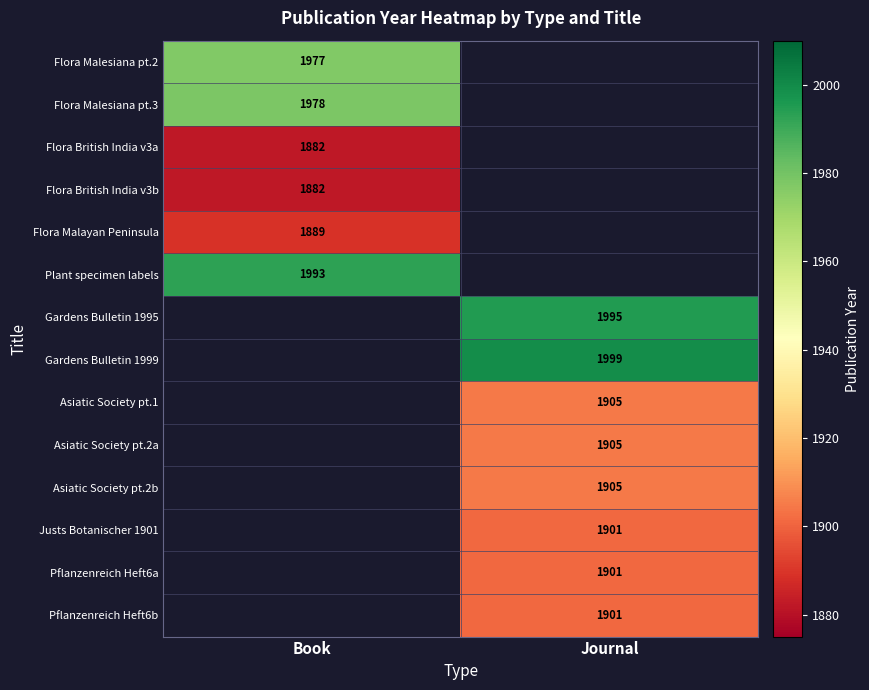

The value of Justs Botanischer 1901 at Journal is 1114.0. True or false?

False